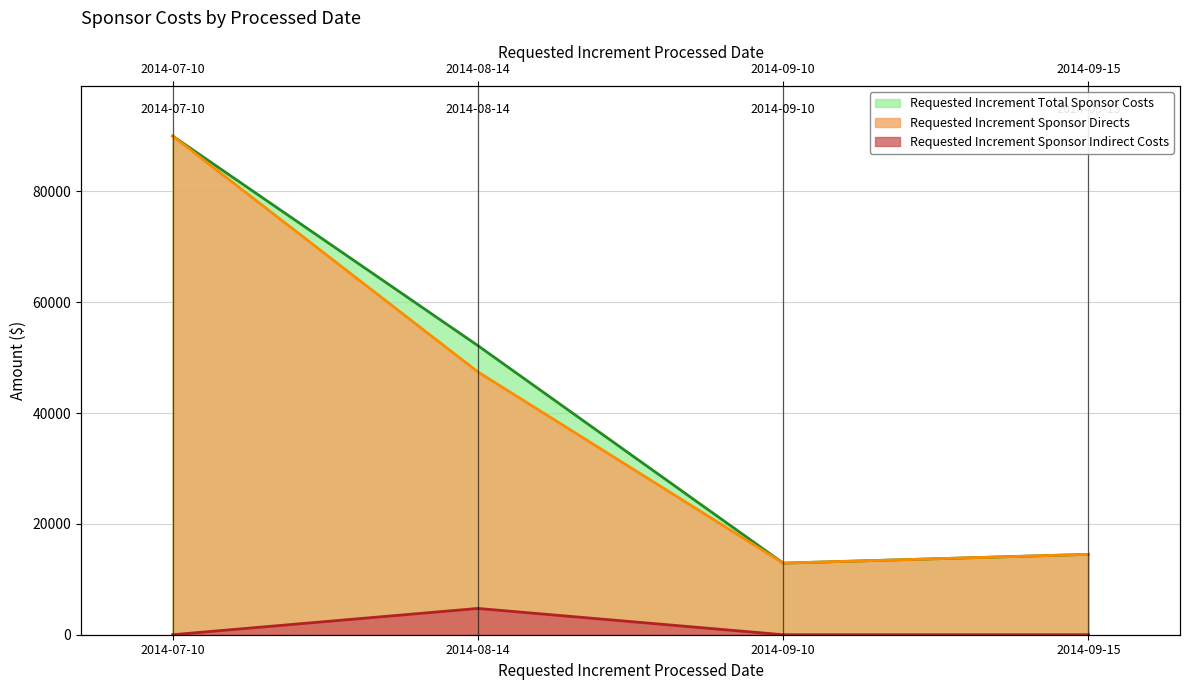

Reading right to left, transcribe all the data shown in this chart.

Requested Increment Sponsor Directs: 2014-09-15=14500	2014-09-10=12919	2014-08-14=47428	2014-07-10=90000
Requested Increment Sponsor Indirect Costs: 2014-09-15=0	2014-09-10=0	2014-08-14=4743	2014-07-10=0
Requested Increment Total Sponsor Costs: 2014-09-15=14500	2014-09-10=12919	2014-08-14=52171	2014-07-10=90000